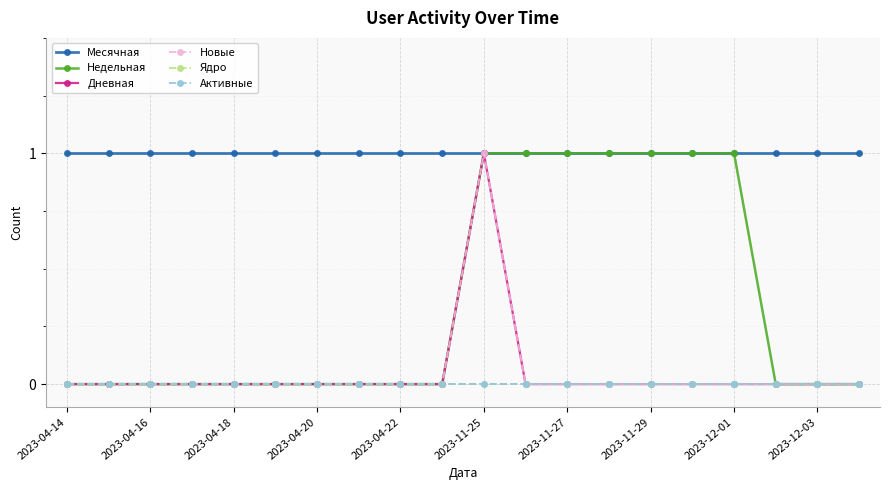

What is the difference between the maximum and minimum values in the Новые series?

1